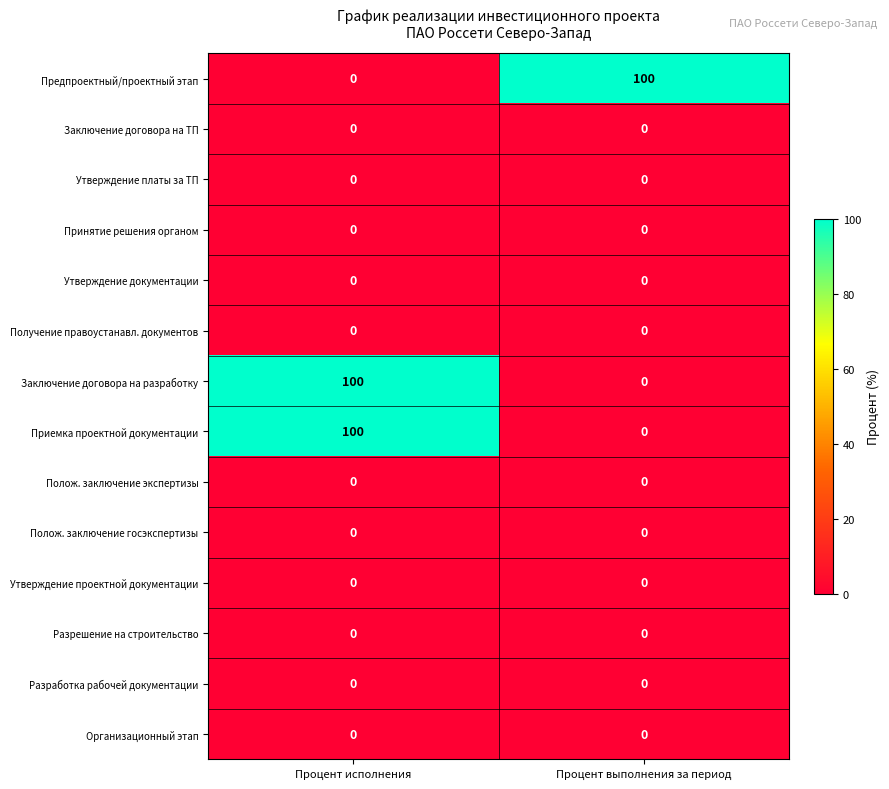

What is the spread (max minus min) of values at Процент выполнения за период?

100